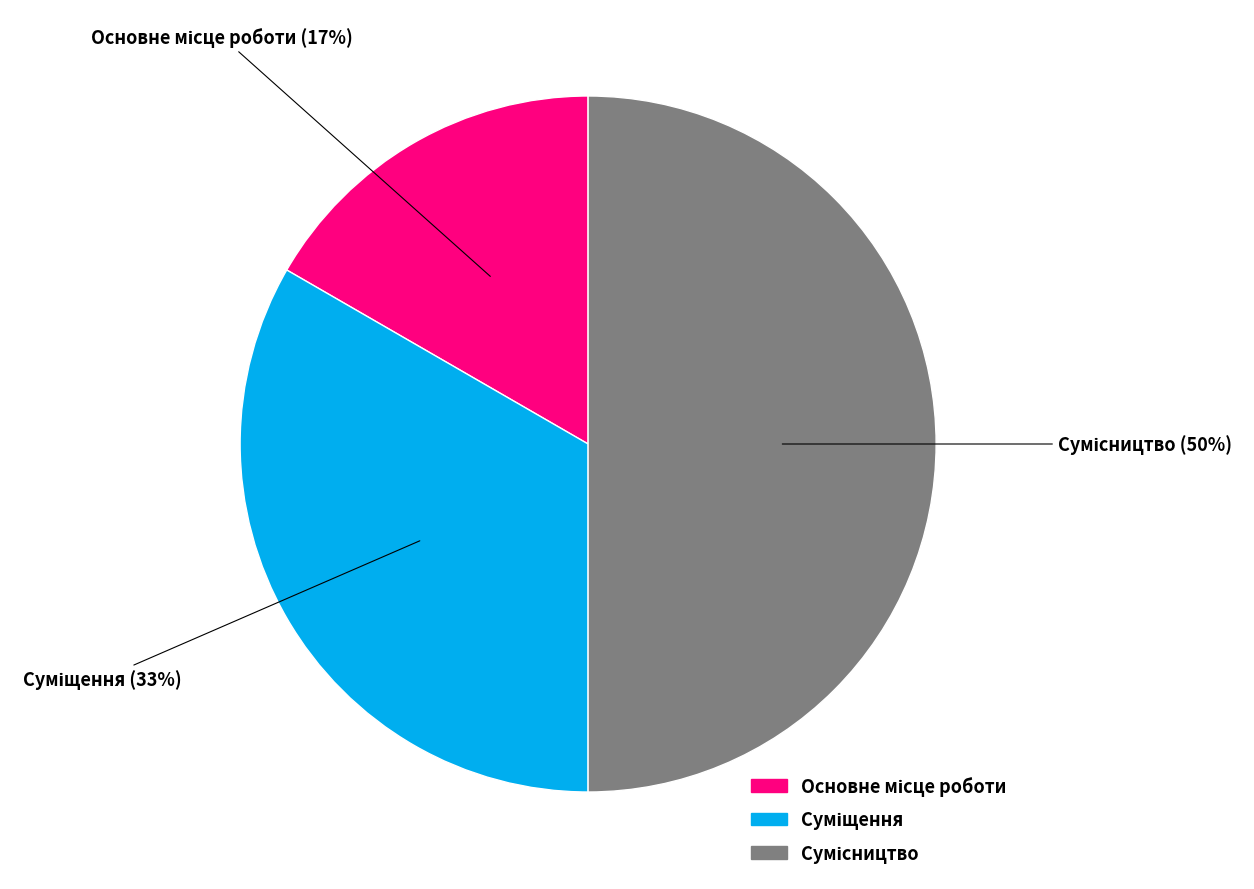

To the nearest percent, what is the average slice percentage?

33%